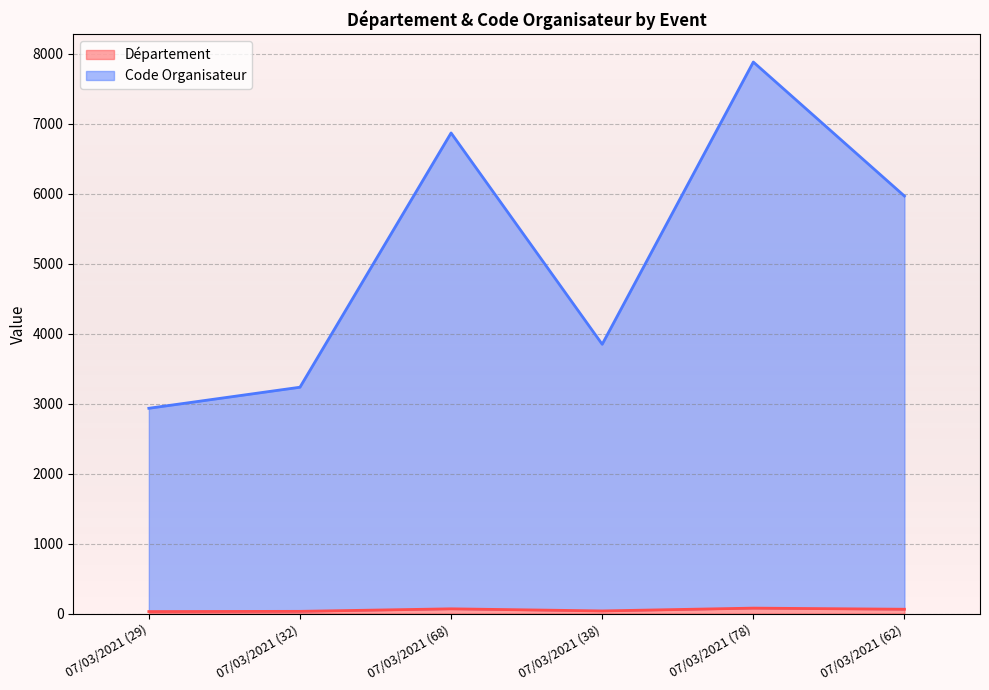

At 07/03/2021 (78), list the series in order from smallest to largest.

Département, Code Organisateur